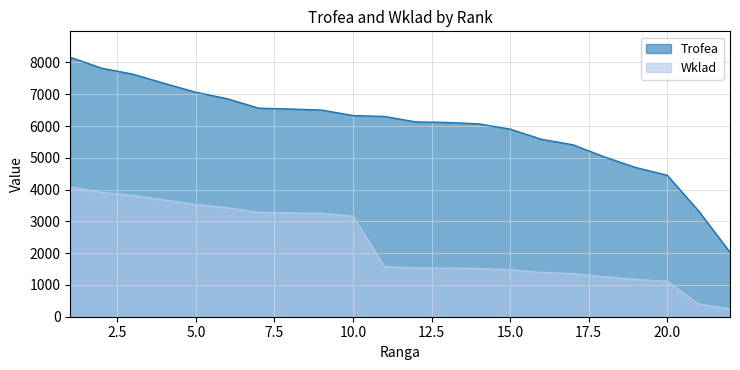

At which category is the sum across all series the highest?

1